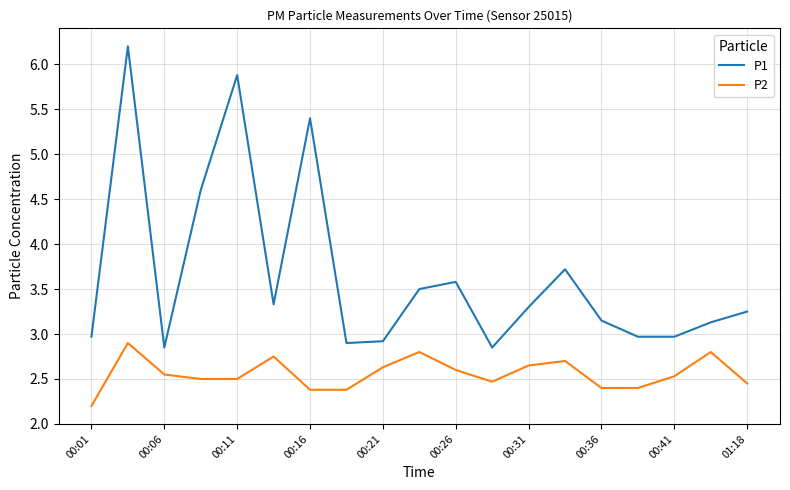

At how many categories does at least one series exceed 4?

4